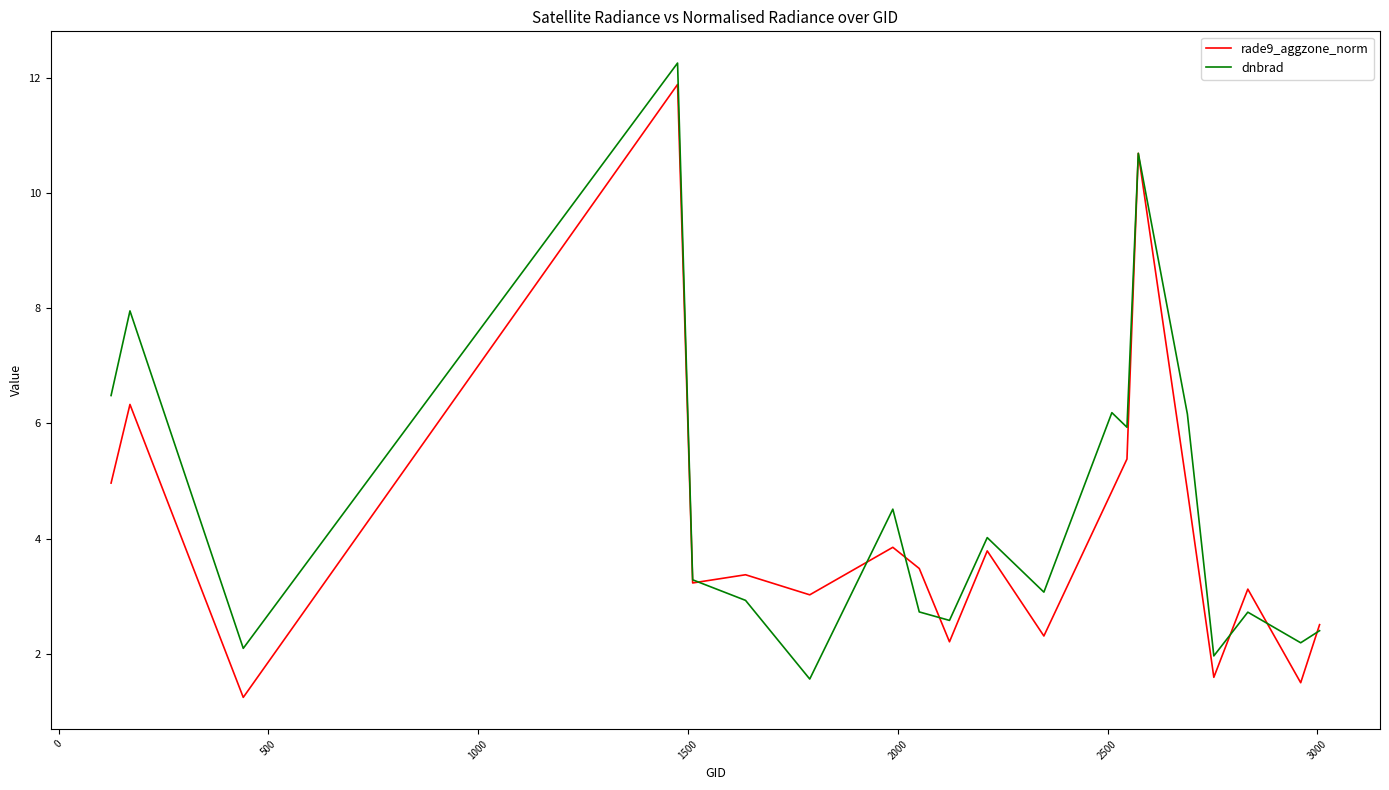

What is the minimum value shown in the chart?

1.2